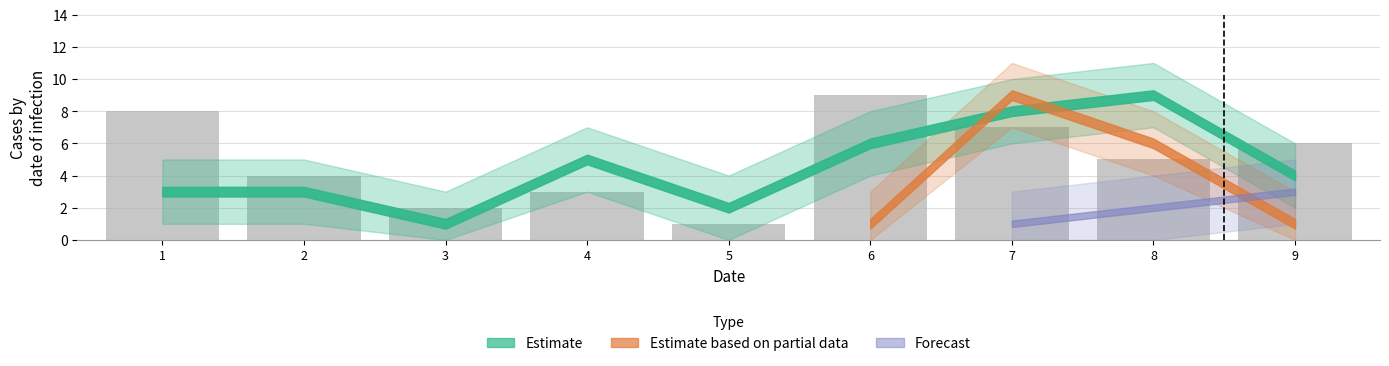

What is the difference between the second highest and minimum values?

7